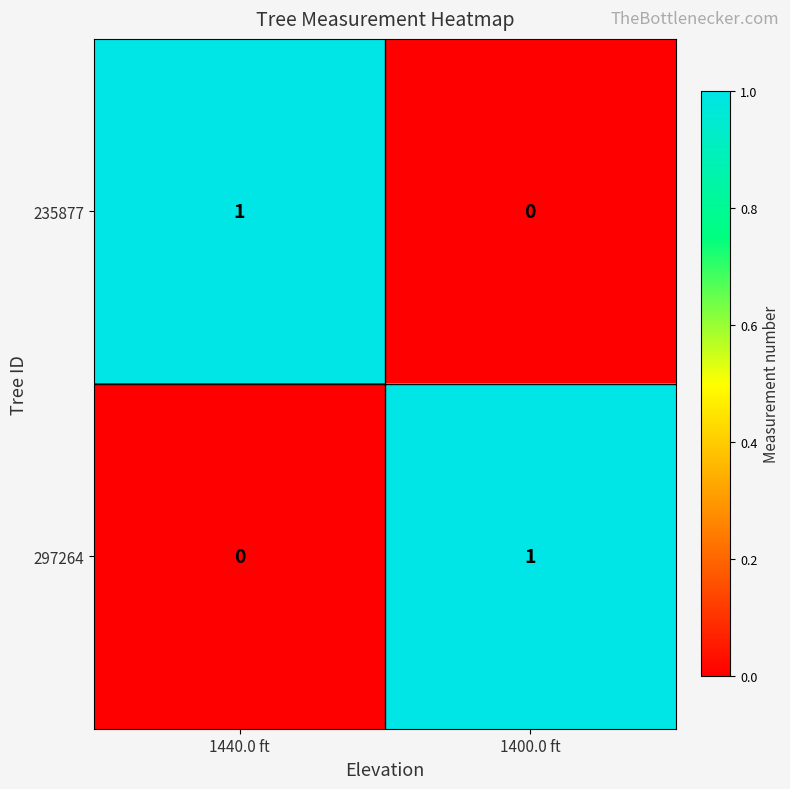

What is the maximum value shown in the chart?

1